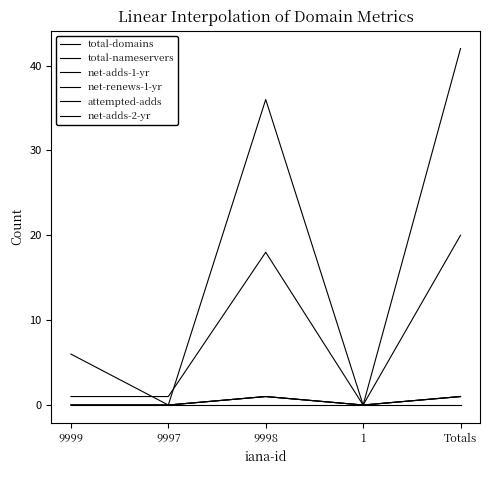

True or false: net-adds-1-yr has a value of 1 at Totals.

True